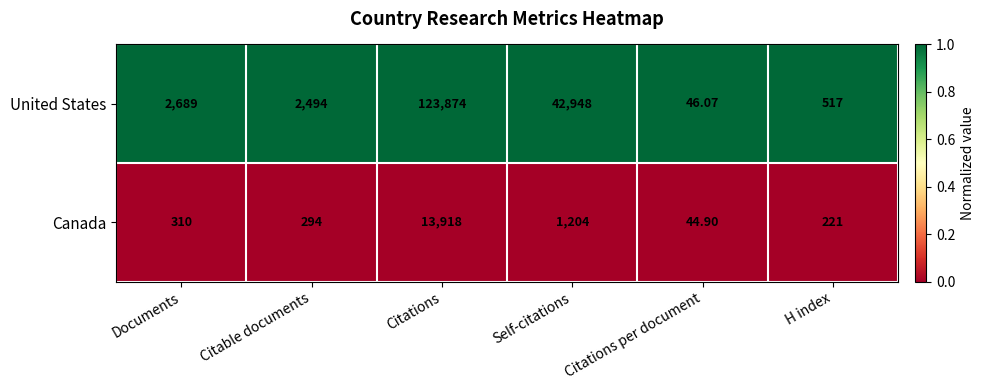

What is the total value across all series at Citations?

137792.0